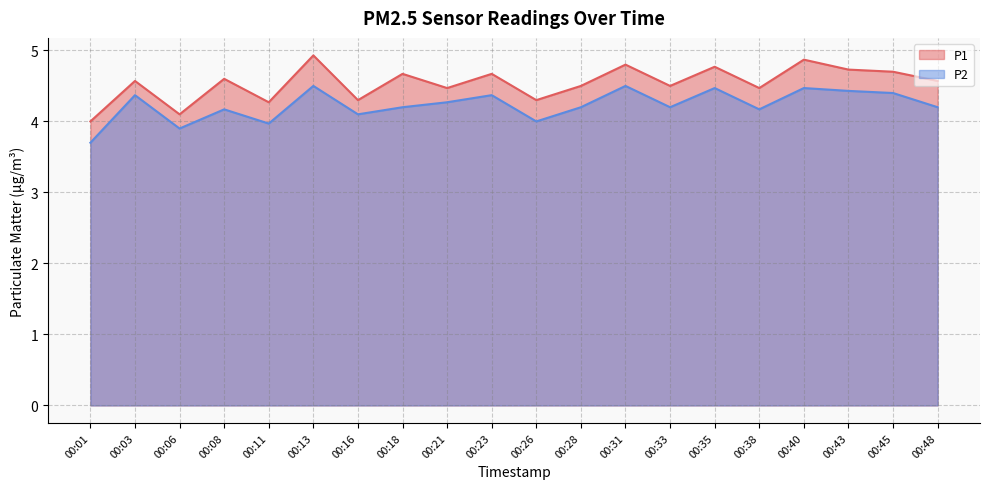

Reading left to right, what are all the values shown in this chart?

P1: 4.0	4.6	4.1	4.6	4.3	4.9	4.3	4.7	4.5	4.7	4.3	4.5	4.8	4.5	4.8	4.5	4.9	4.7	4.7	4.6
P2: 3.7	4.4	3.9	4.2	4.0	4.5	4.1	4.2	4.3	4.4	4.0	4.2	4.5	4.2	4.5	4.2	4.5	4.4	4.4	4.2